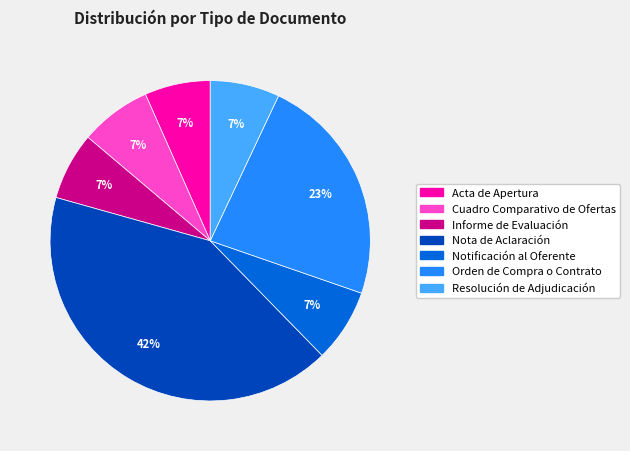

Is there any slice that represents more than half of the pie?

No